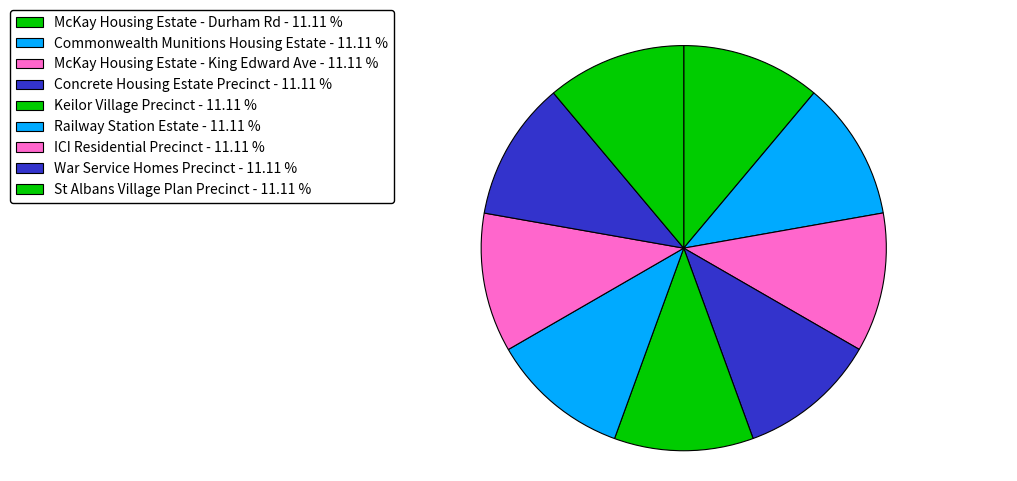

How many segments does this pie chart have?

9